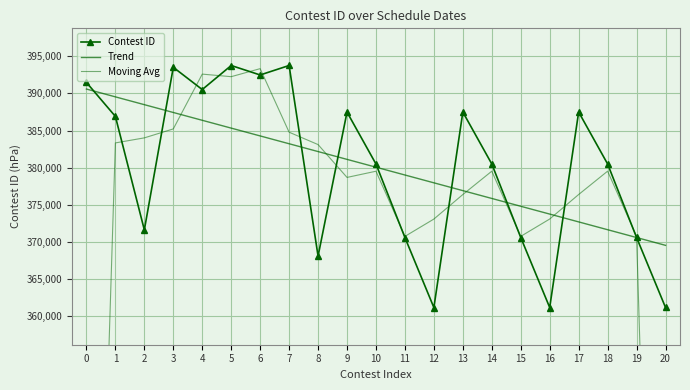

Reading left to right, list all the values displayed in this chart.

Contest ID: 0=391477.0	1=386907.0	2=371639.0	3=393513.0	4=390520.0	5=393756.0	6=392483.0	7=393757.0	8=368106.0	9=387487.0	10=380502.0	11=370609.0	12=361189.0	13=387493.0	14=380505.0	15=370613.0	16=361194.0	17=387496.0	18=380508.0	19=370617.0	20=361199.0
Trend: 0=390589.6	1=389538.1	2=388486.6	3=387435.2	4=386383.7	5=385332.2	6=384280.7	7=383229.2	8=382177.7	9=381126.2	10=380074.8	11=379023.3	12=377971.8	13=376920.3	14=375868.8	15=374817.3	16=373765.8	17=372714.4	18=371662.9	19=370611.4	20=369559.9
Moving Avg: 0=259461.3	1=383341.0	2=384019.7	3=385224.0	4=392596.3	5=392253.0	6=393332.0	7=384782.0	8=383116.7	9=378698.3	10=379532.7	11=370766.7	12=373097.0	13=376395.7	14=379537.0	15=370770.7	16=373101.0	17=376399.3	18=379540.3	19=370774.7	20=243938.7